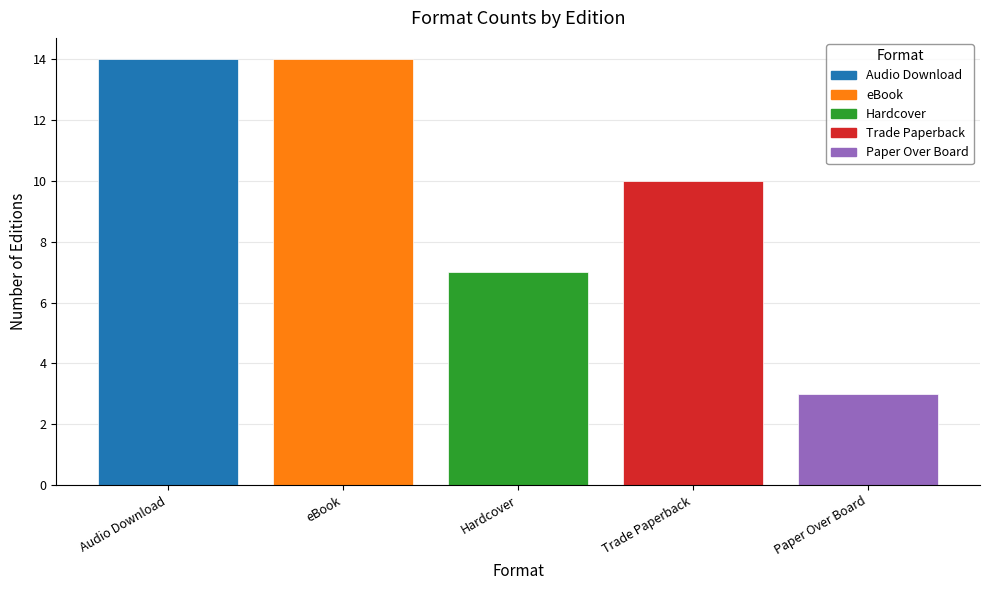

Which has a higher value, eBook or Hardcover?

eBook